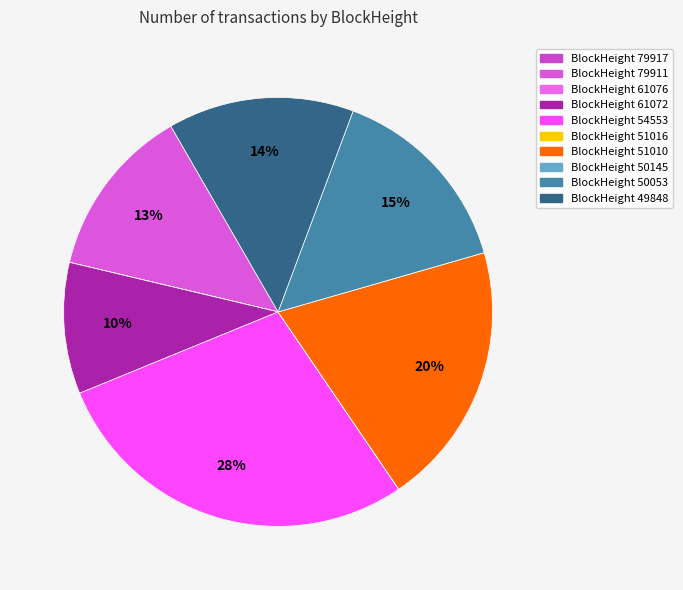

How many segments does this pie chart have?

10